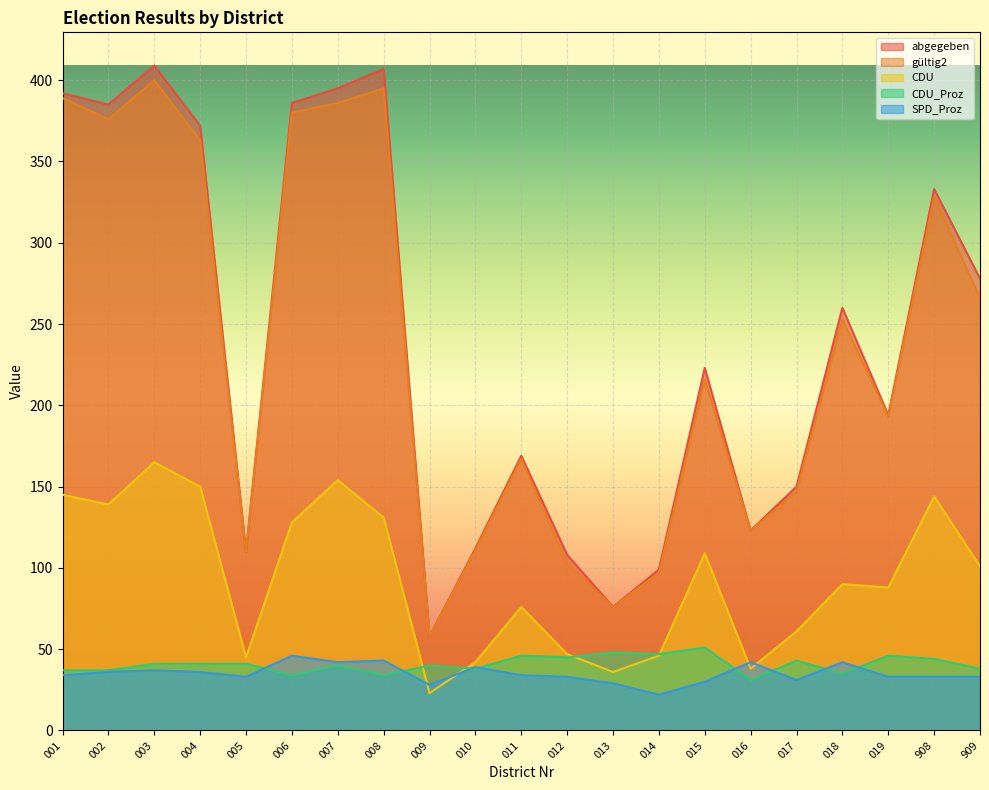

Which category has the lowest value across all series?

014